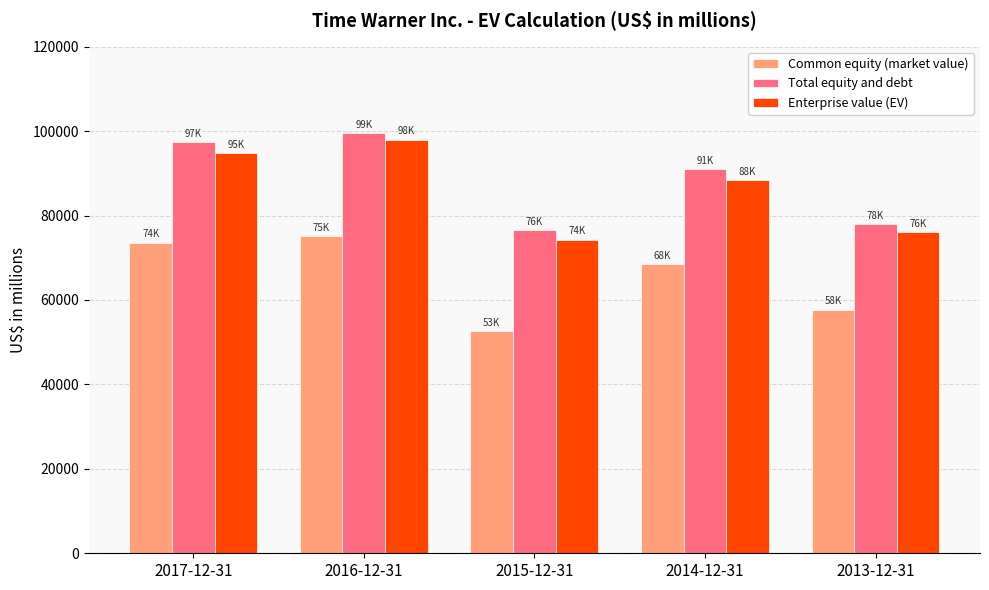

How many bars are there in total?

15